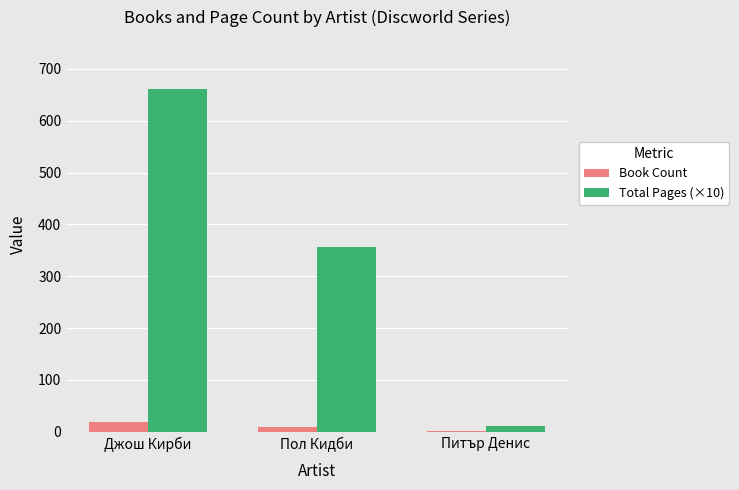

The value of Book Count at Джош Кирби is 18. True or false?

True